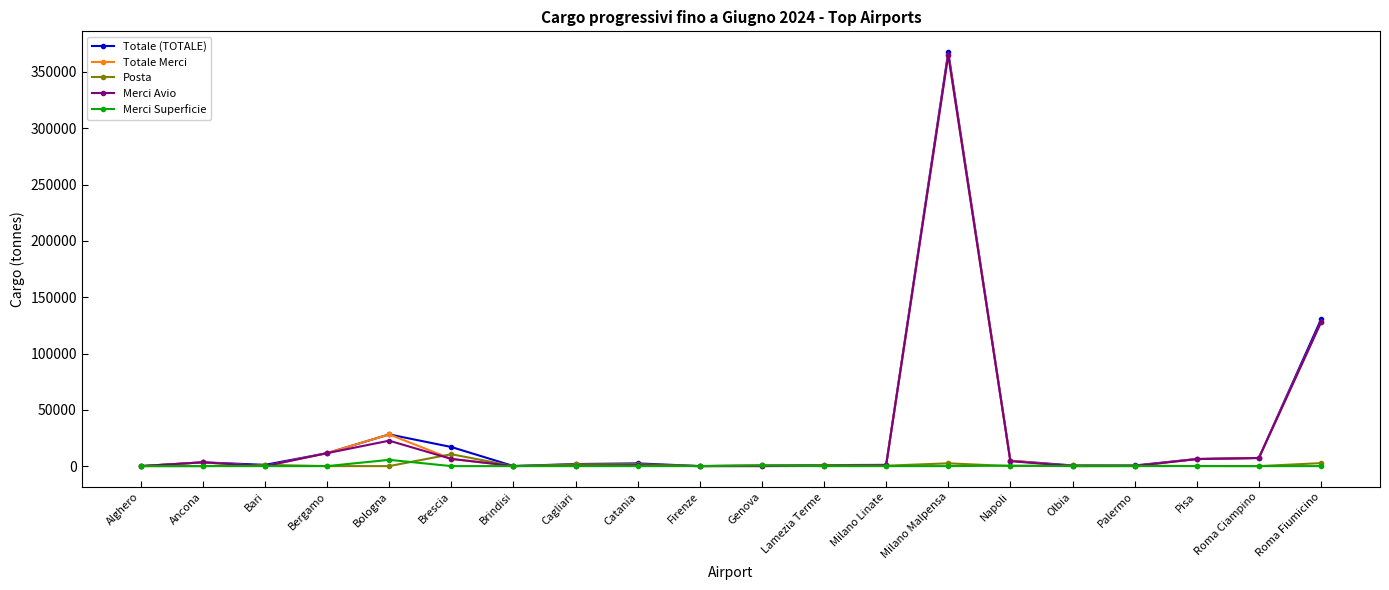

Which series has the widest spread of values?

Totale (TOTALE)